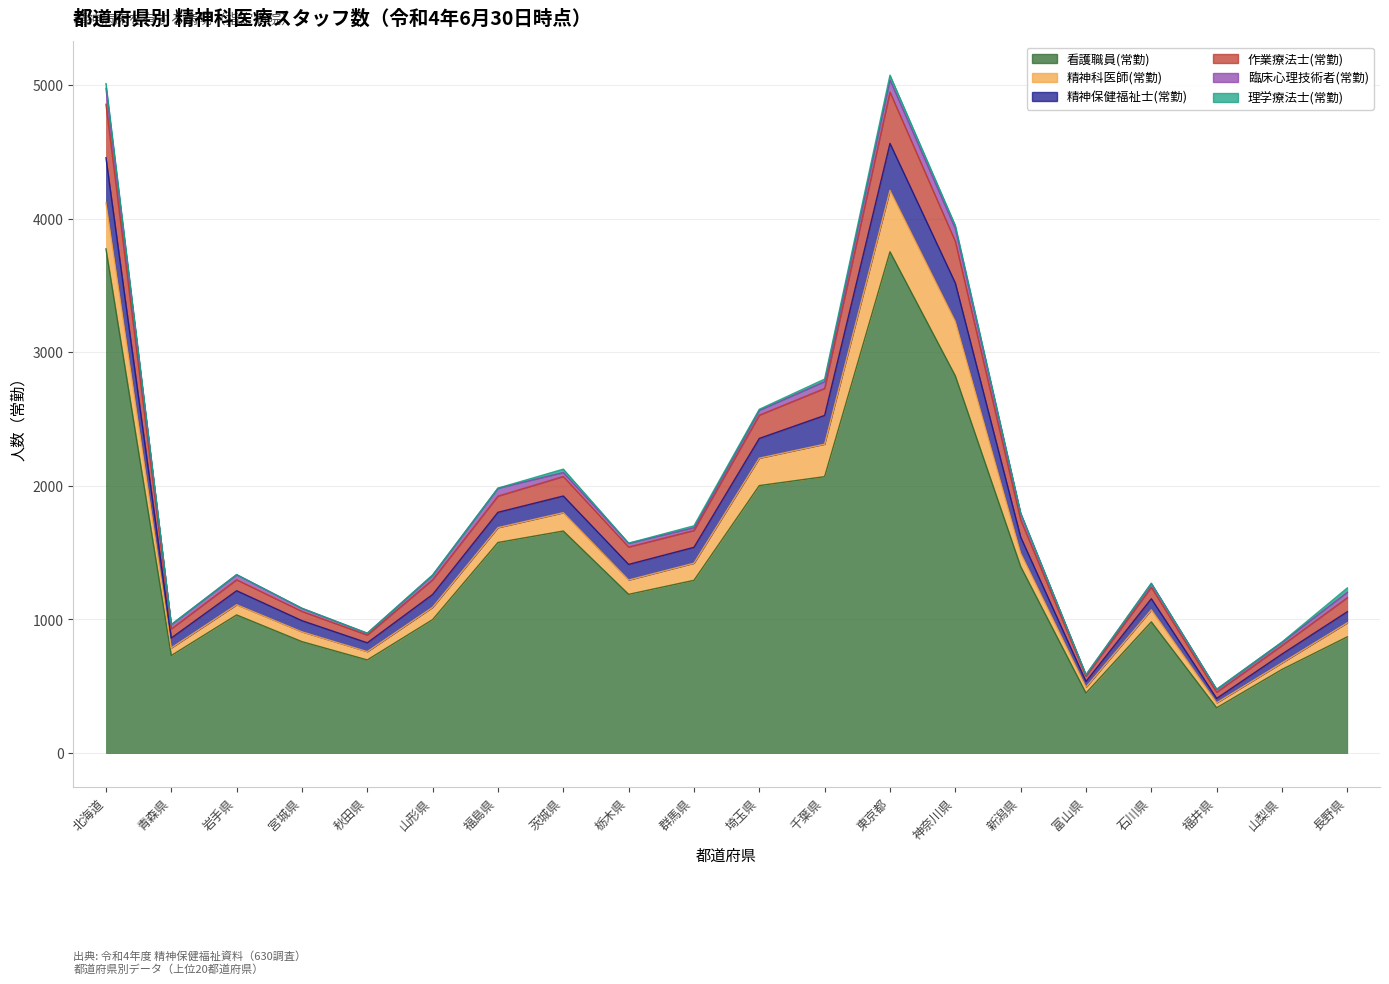

True or false: 看護職員(常勤) and 精神保健福祉士(常勤) cross at least once.

False